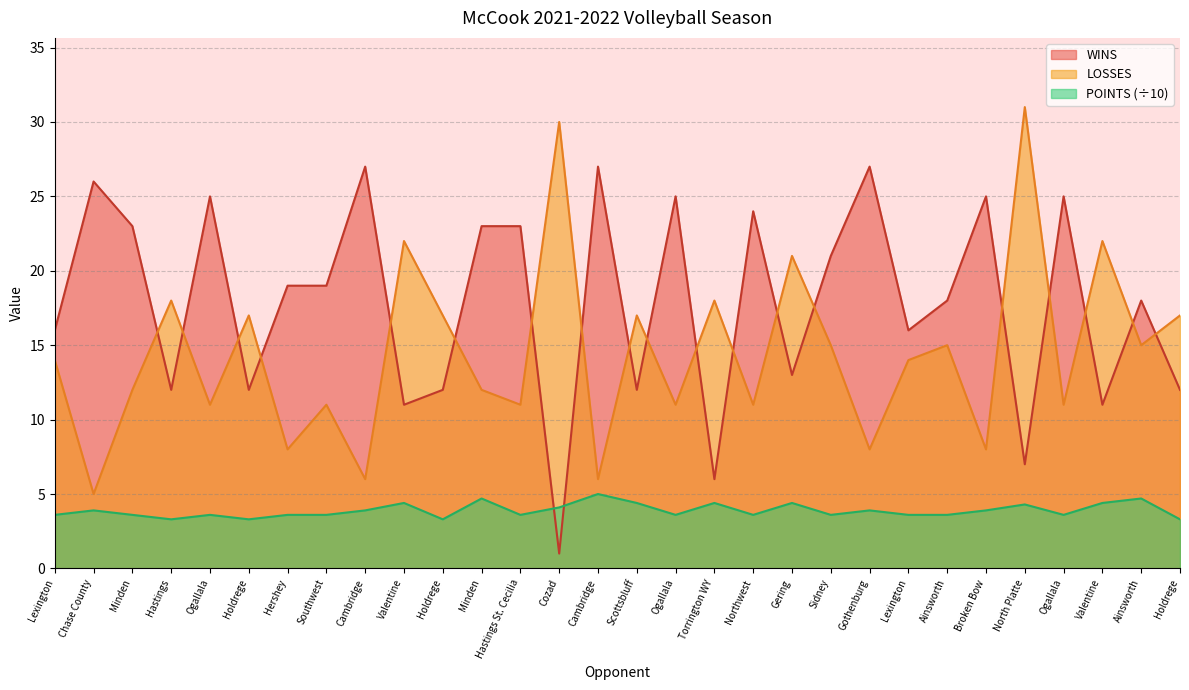

What is the difference between the highest and lowest values at Ogallala?

21.4